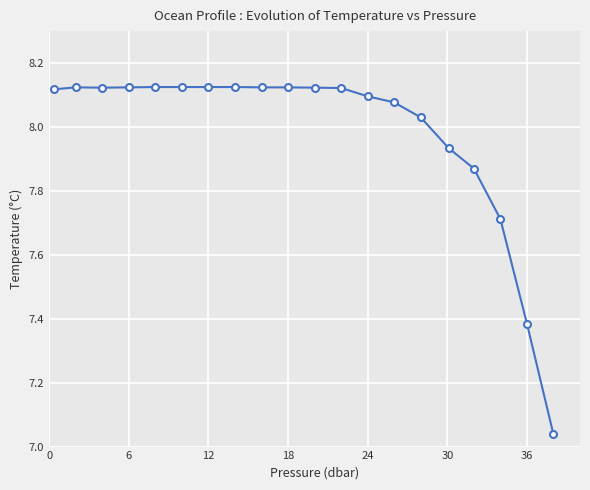

Count the number of data series in this chart.

1